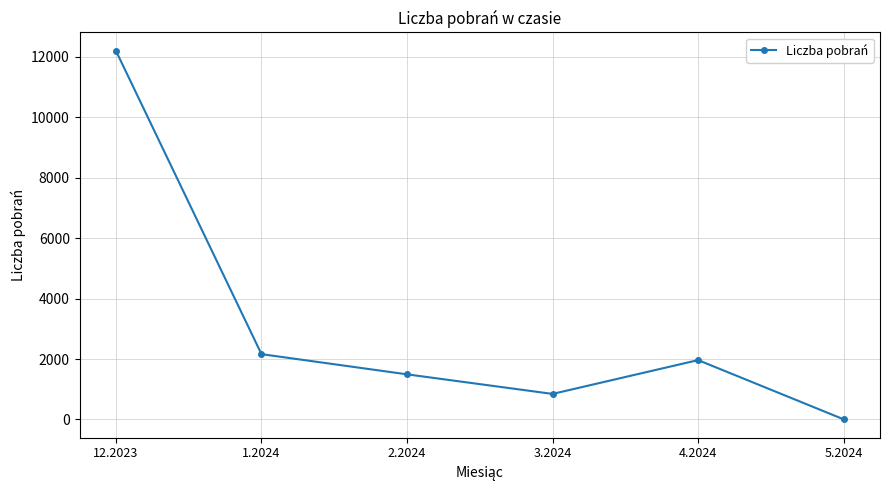

Reading right to left, transcribe all the data shown in this chart.

6	1965	846	1494	2162	12200